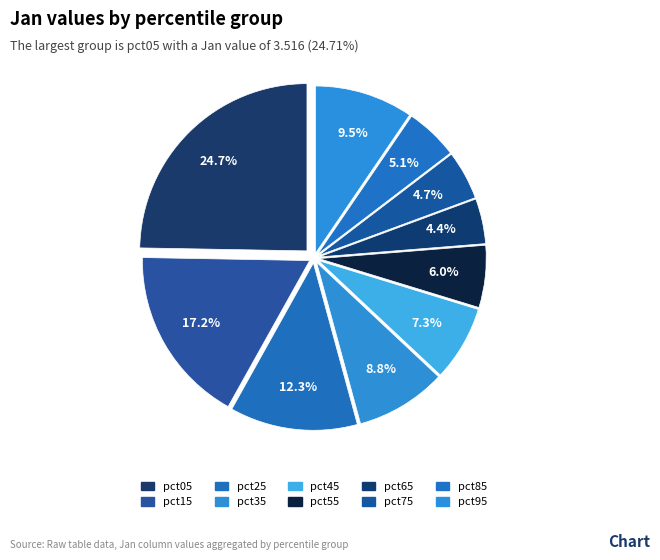

Is there any slice that represents more than half of the pie?

No